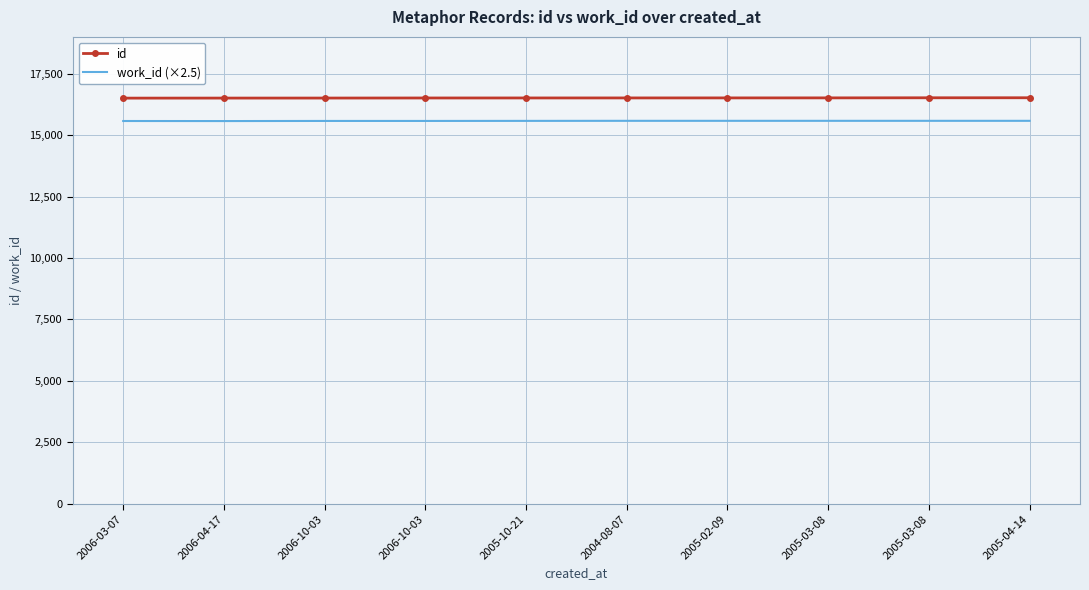

How many work_id (×2.5) values are between 15580 and 15585?

8